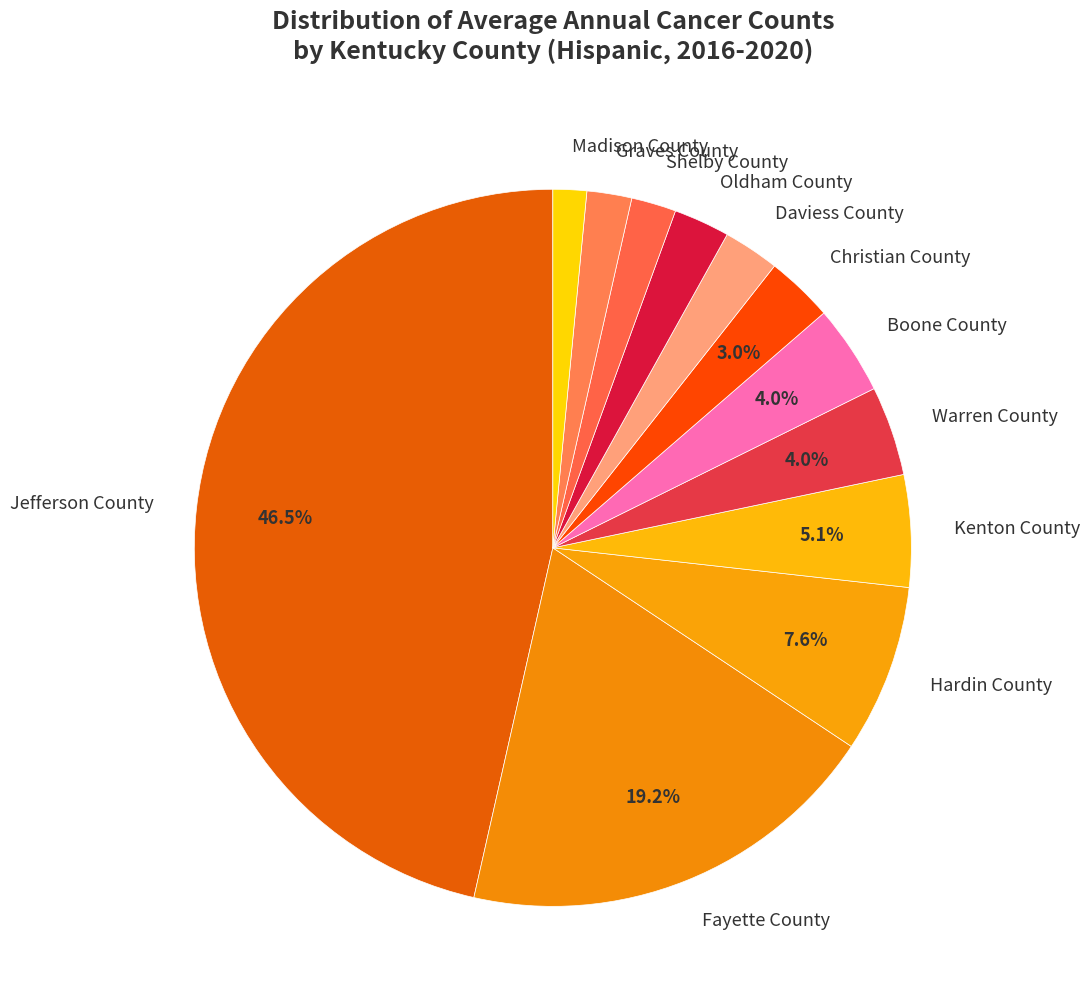

To the nearest percent, what is the difference between the Jefferson County and Fayette County slice percentages?

27%